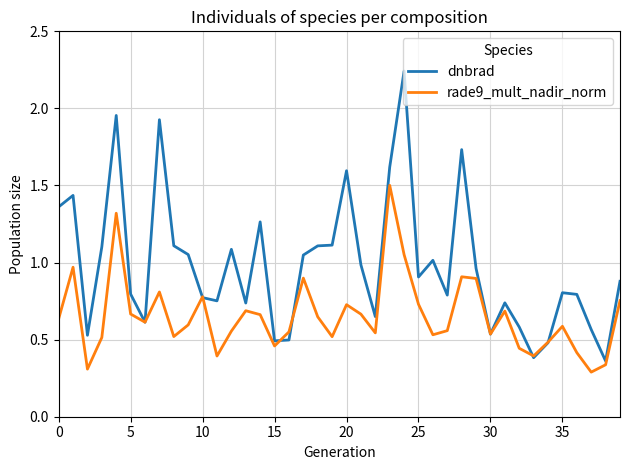

How many lines are shown in the chart?

2